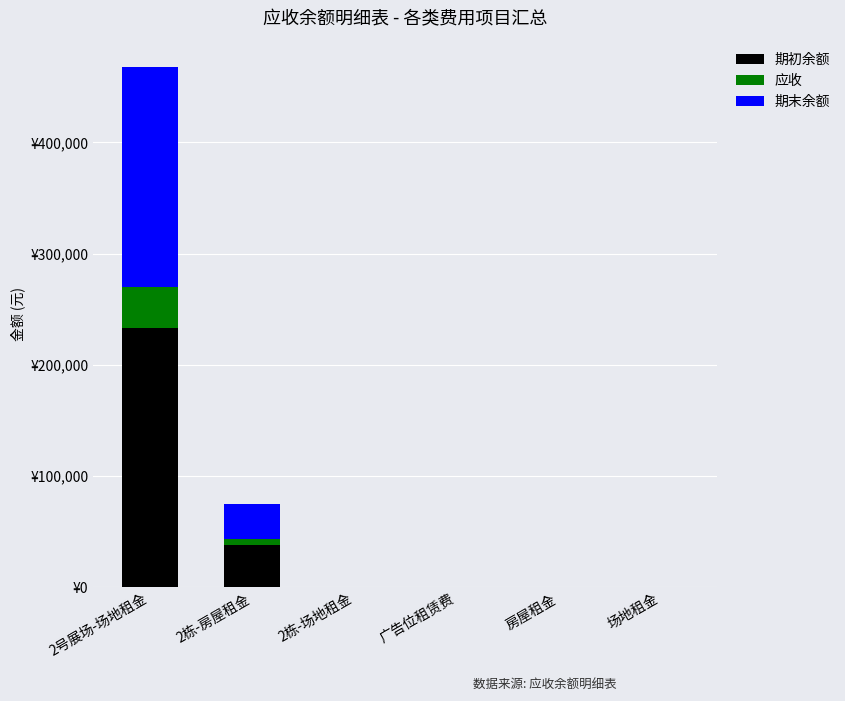

Are the bars horizontal?

No